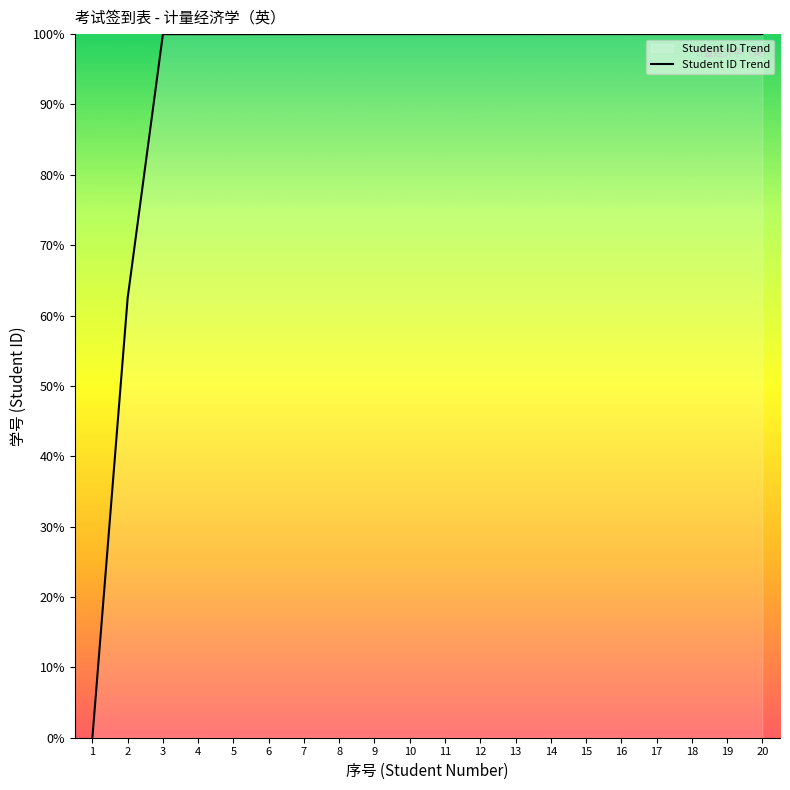

Which has a higher value, 1 or 10?

10